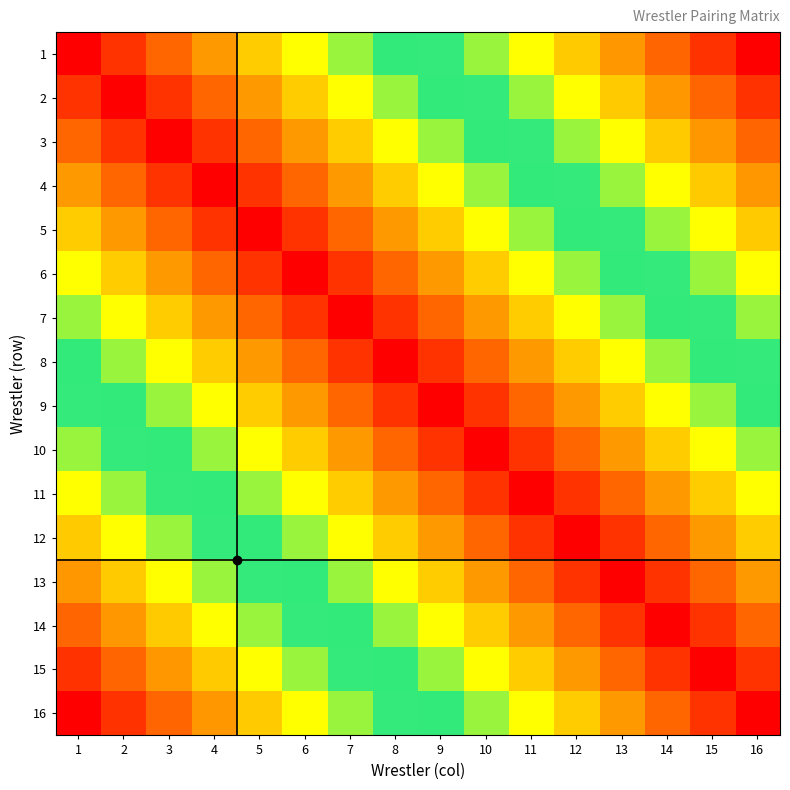

What is the maximum value shown in the chart?

1.0